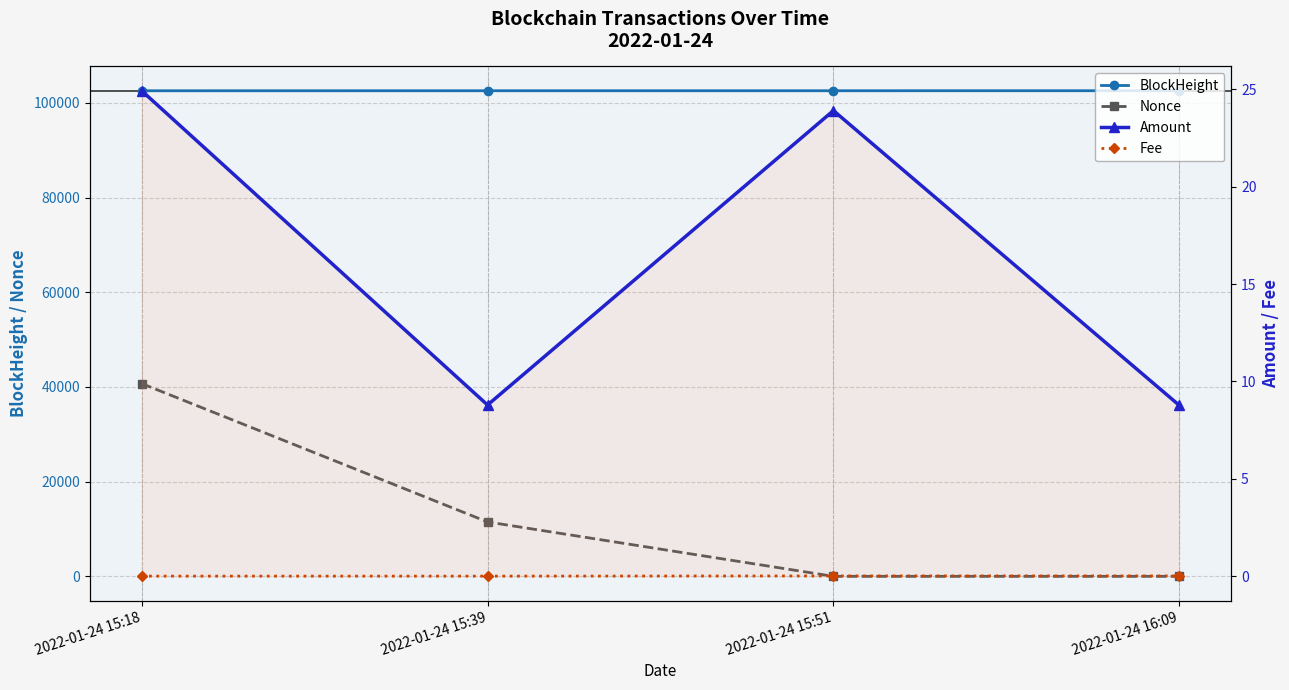

Does the chart display data point markers on the line(s)?

Yes